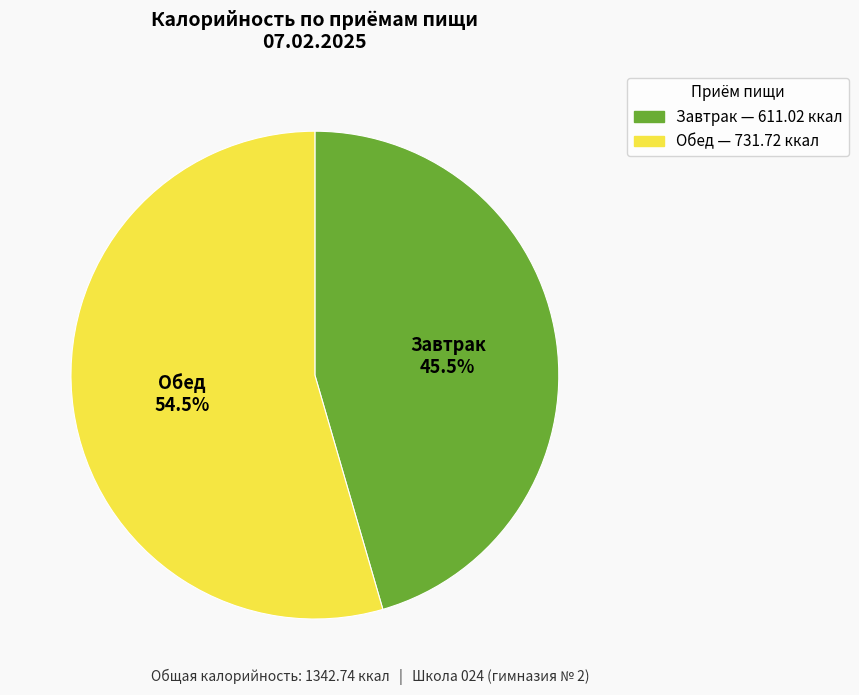

How many slices are in this pie chart?

2